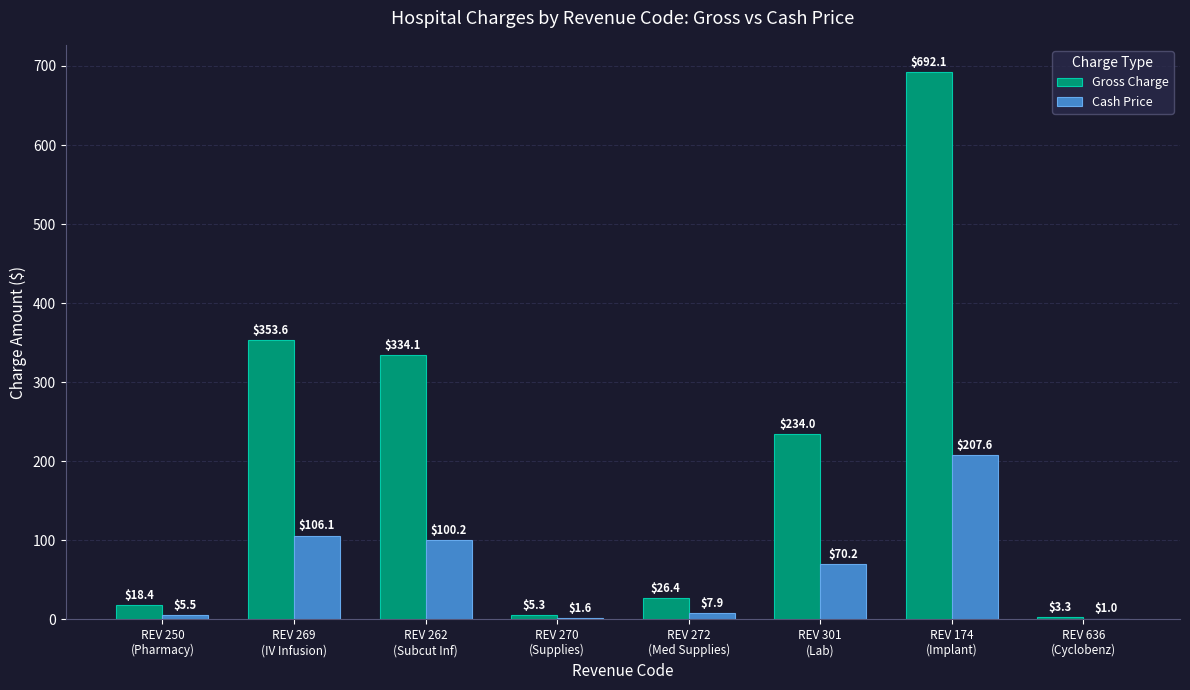

Which category has the highest value in the Gross Charge series?

REV 174
(Implant)